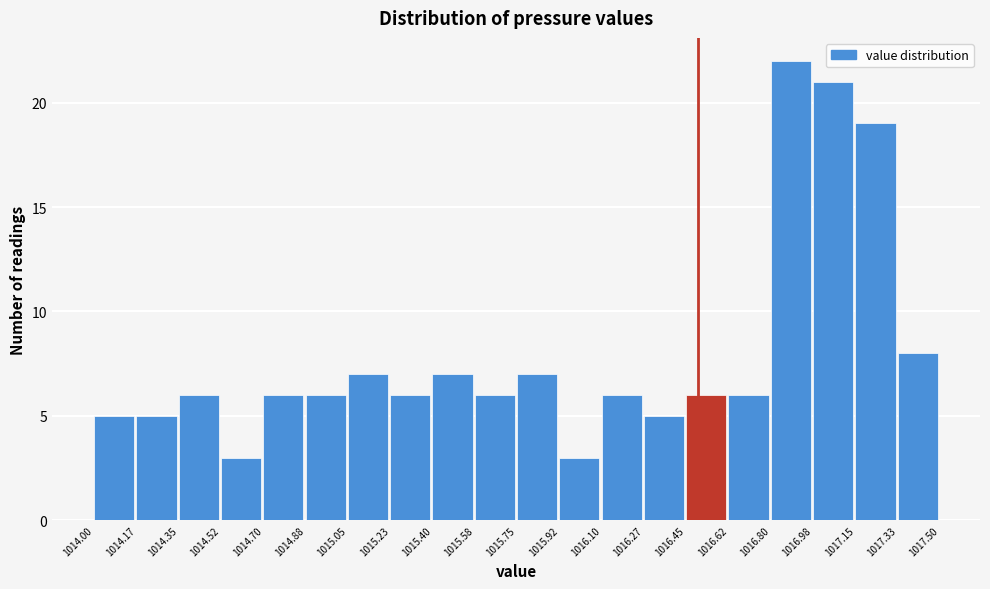

Reading left to right, list every bar in this chart as the range it spans on the x-axis followed by its height. The values are not printed on the chart, so give them approximately, as read against the axis.

1014.00 to 1014.17: 5
1014.17 to 1014.35: 5
1014.35 to 1014.52: 6
1014.52 to 1014.70: 3
1014.70 to 1014.88: 6
1014.88 to 1015.05: 6
1015.05 to 1015.23: 7
1015.23 to 1015.40: 6
1015.40 to 1015.58: 7
1015.58 to 1015.75: 6
1015.75 to 1015.92: 7
1015.92 to 1016.10: 3
1016.10 to 1016.27: 6
1016.27 to 1016.45: 5
1016.45 to 1016.62: 6
1016.62 to 1016.80: 6
1016.80 to 1016.98: 22
1016.98 to 1017.15: 21
1017.15 to 1017.33: 19
1017.33 to 1017.50: 8